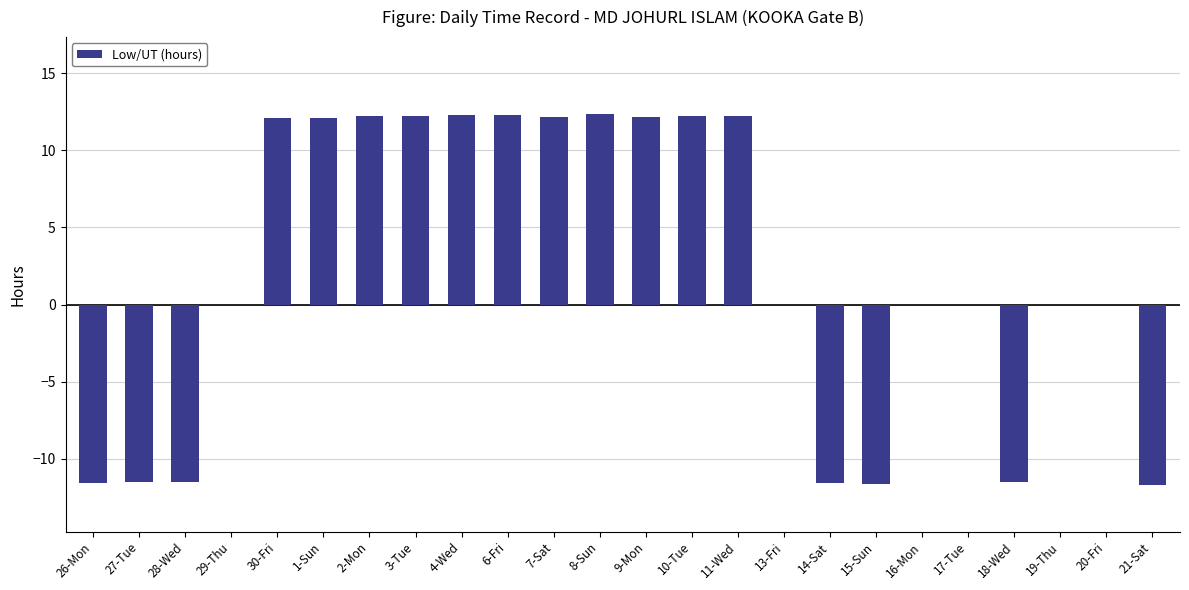

What is the greatest value displayed?

12.3